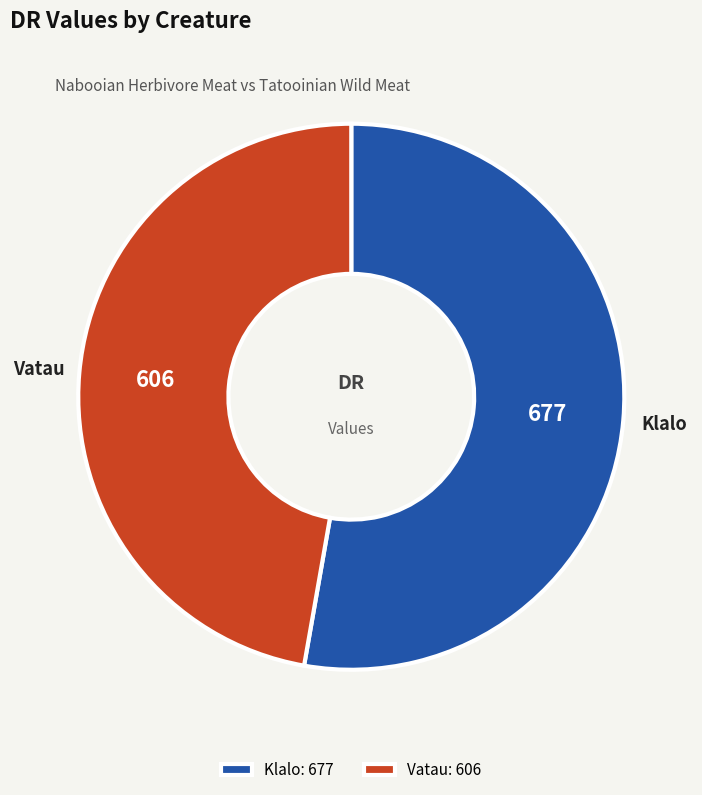

Is there any slice that represents more than half of the pie?

Yes